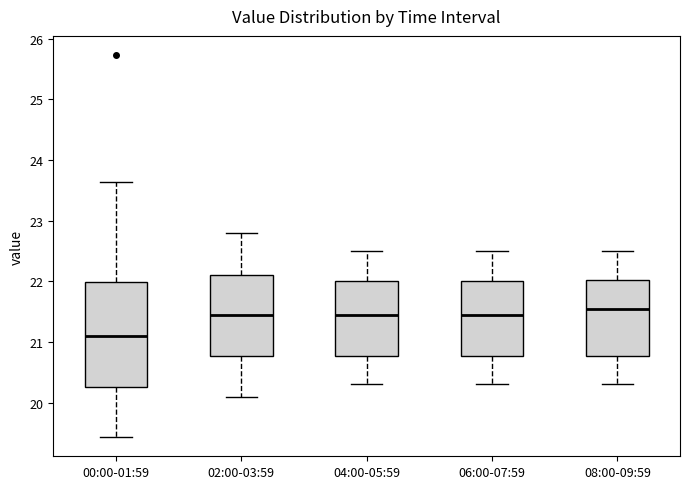

Comparing the boxes themselves (not the whiskers), which one is the tallest?

00:00-01:59